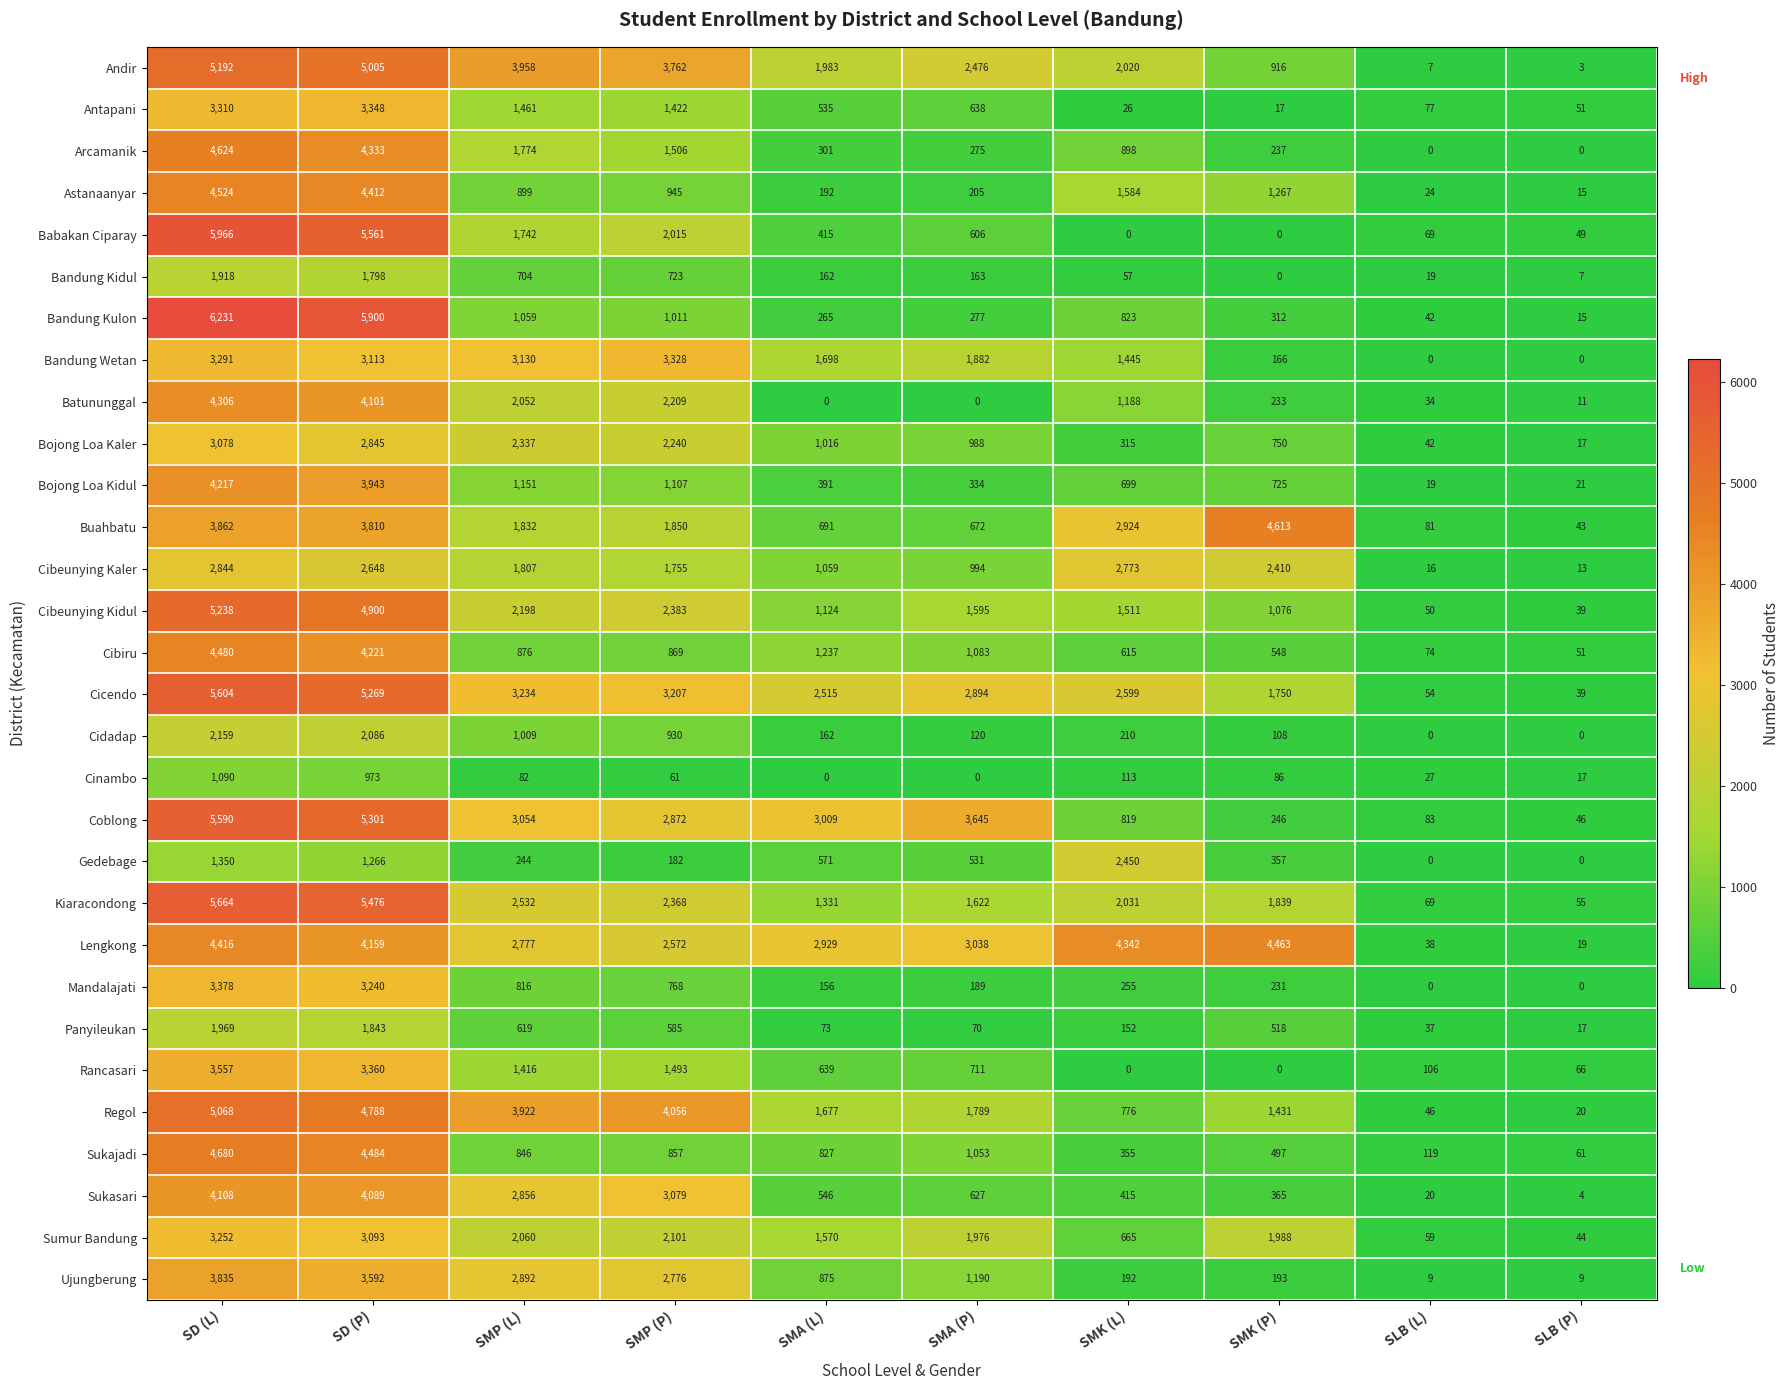

How many categories are shown in the chart?

10